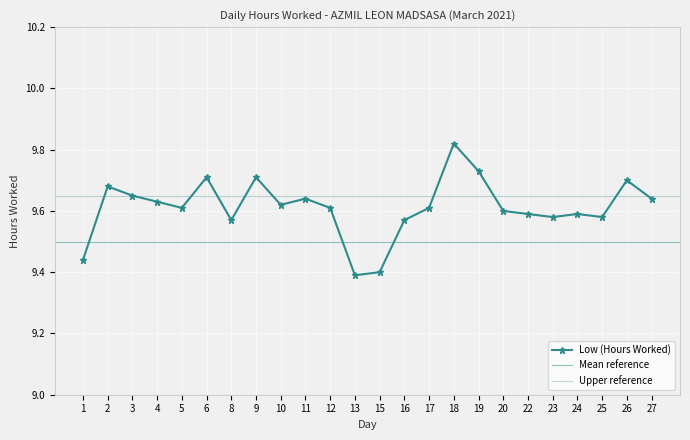

At which category does the data reach its first local peak?

2